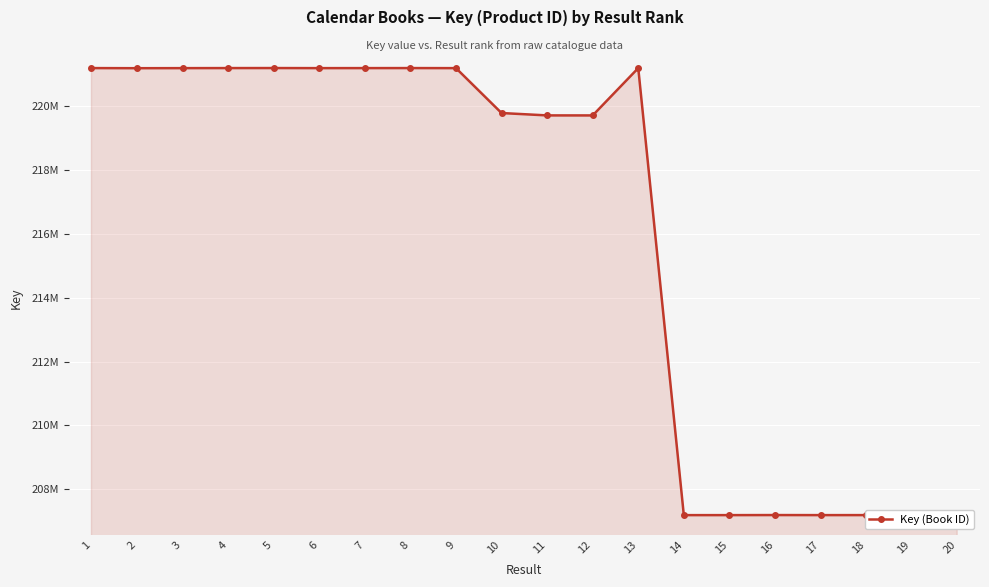

Where does the data first go above 221196410?

1